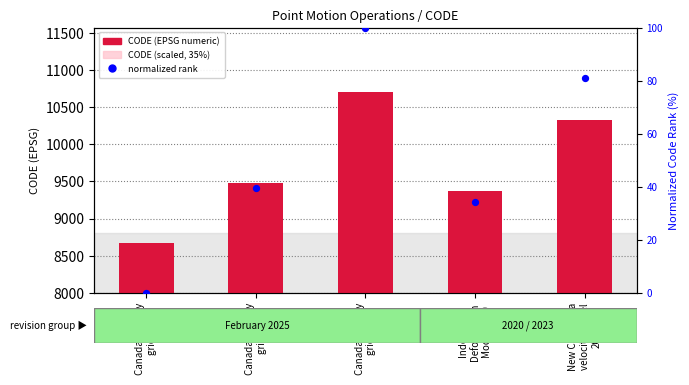

At how many categories does at least one series exceed 8358?

5